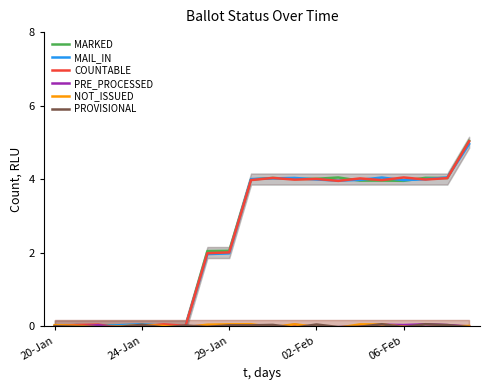

How many data points in MARKED are above 3?

11